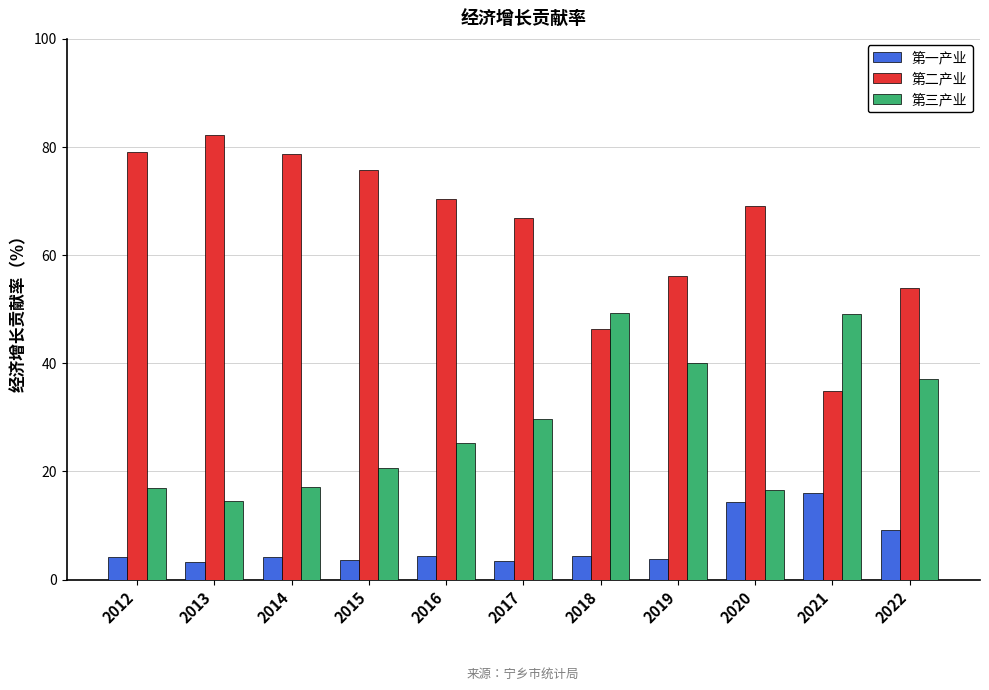

What is the value of the 第一产业 bar at the 9th from the left?

14.3